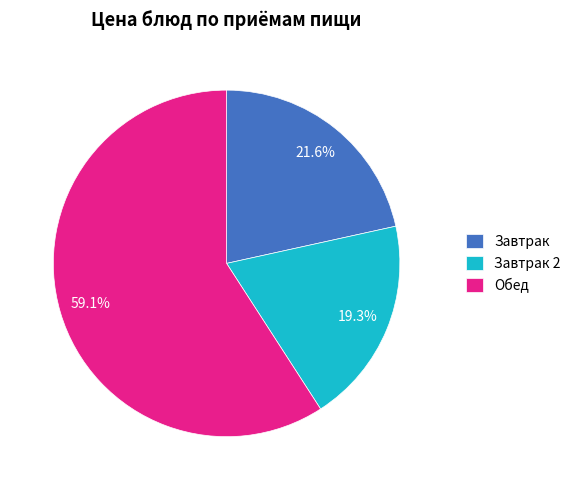

Between Завтрак and Завтрак 2, which is larger?

Завтрак